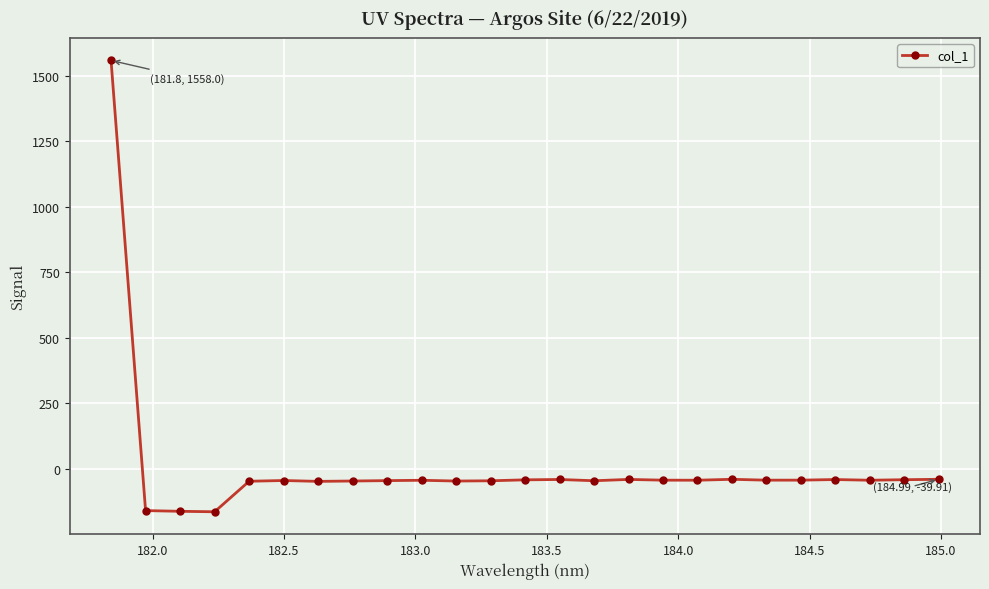

True or false: the data has more than 1 interior local peaks.

True